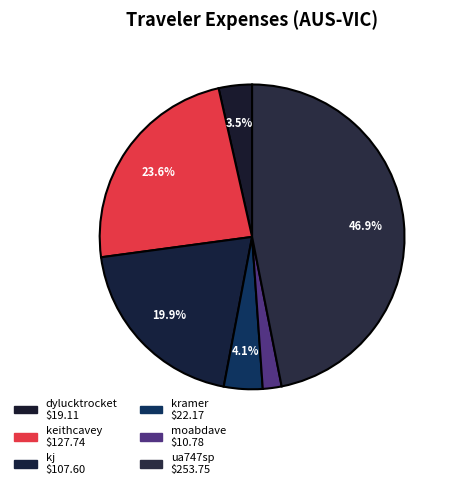

To the nearest percent, what is the difference between the moabdave and ua747sp slice percentages?

45%